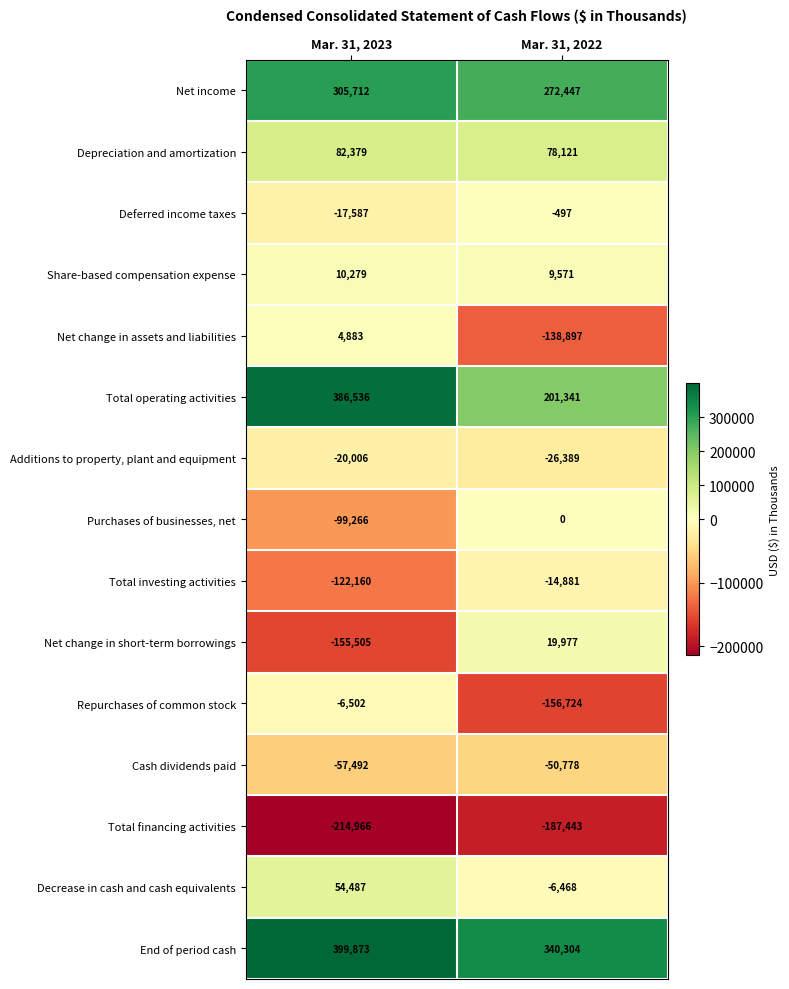

Which series has the largest range (max minus min)?

Total operating activities